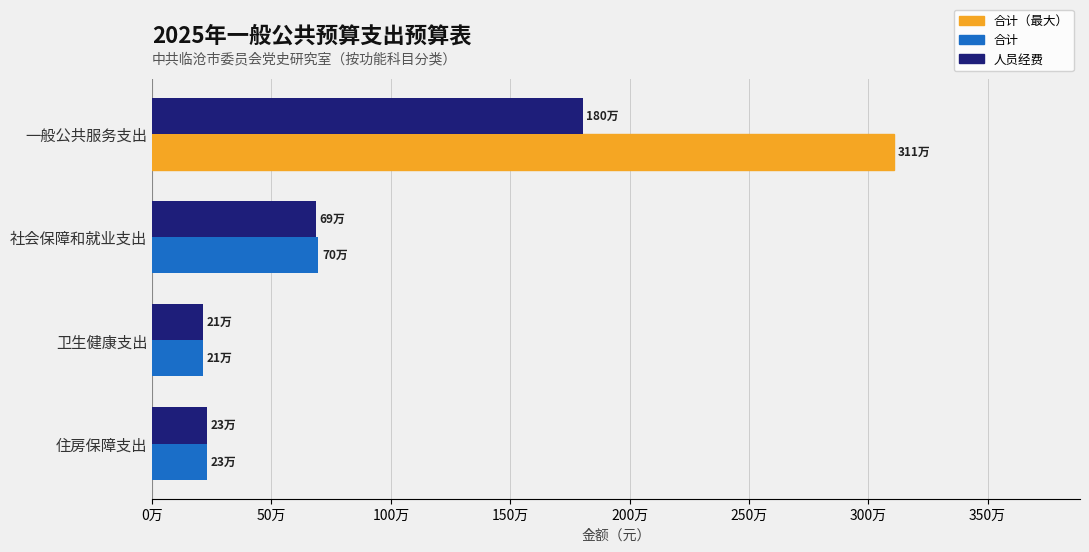

Does the chart contain any negative values?

No